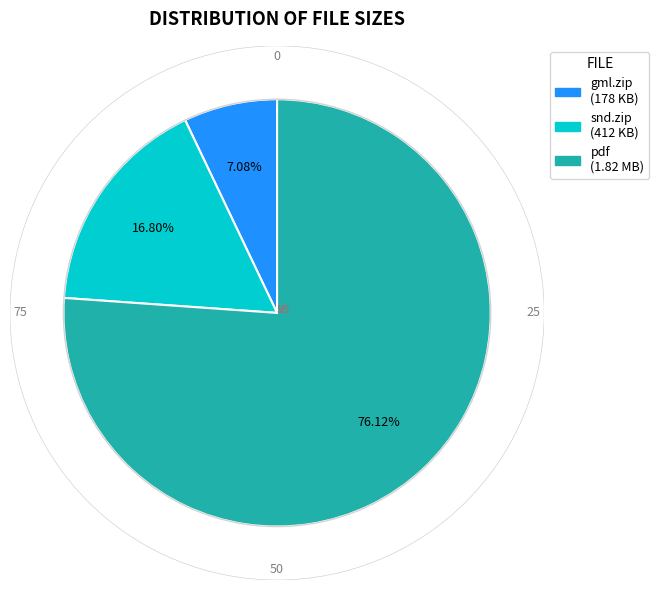

Is there any slice that represents more than half of the pie?

Yes